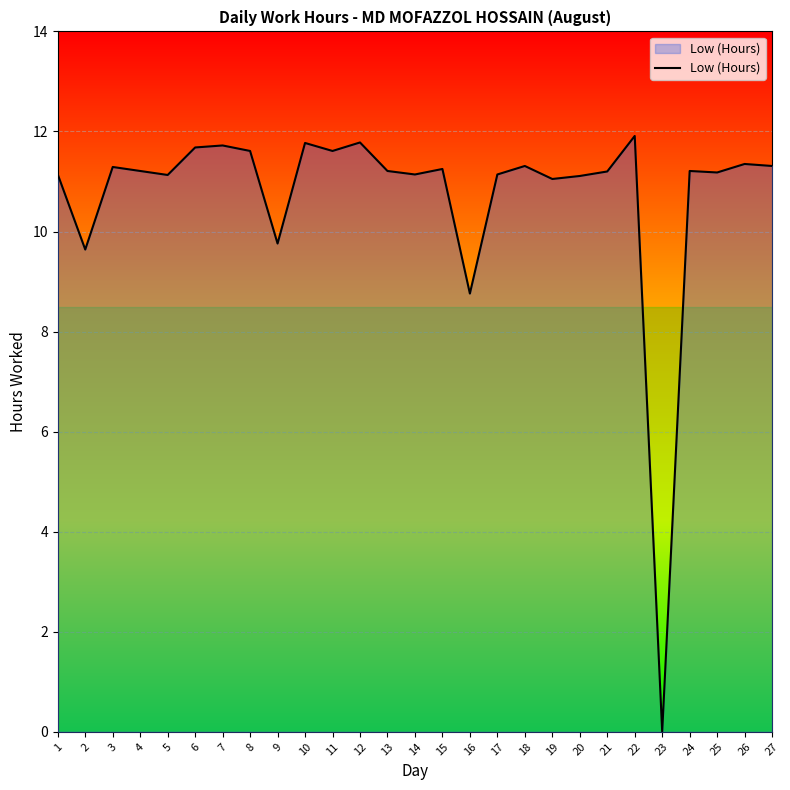

Approximately how many times larger is the value at 14 compared to 6?

1.0